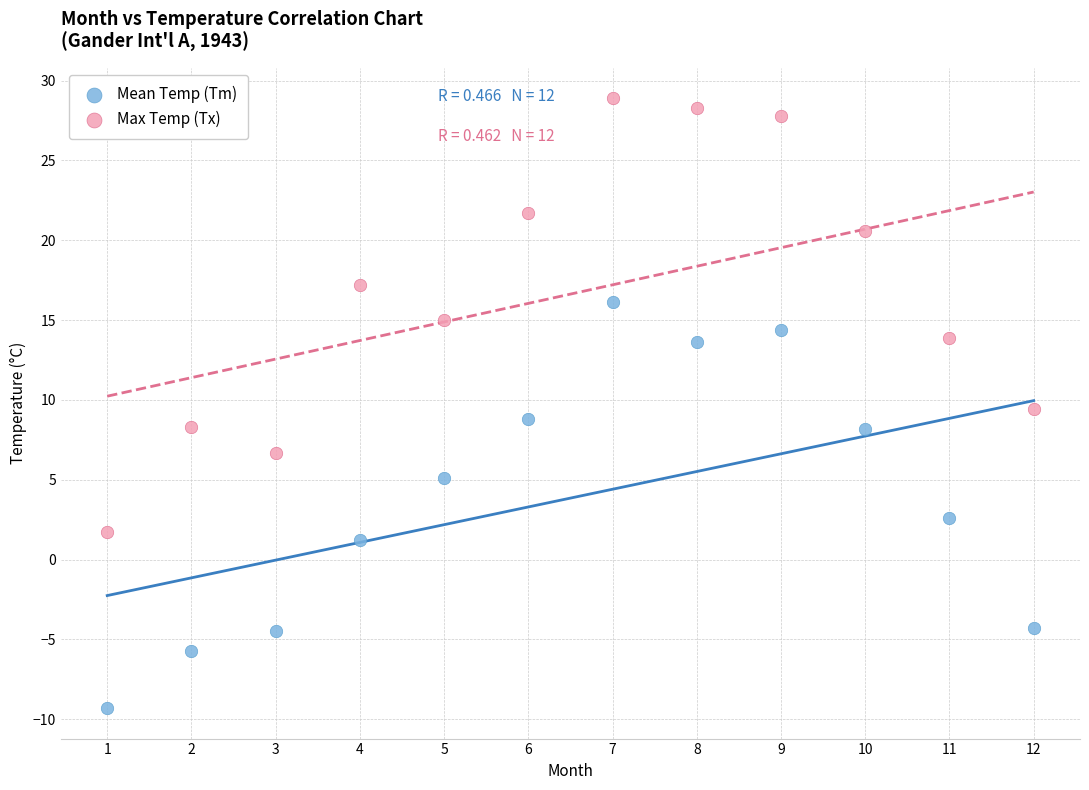

Which series reaches the maximum Y coordinate?

Max Temp (Tx)